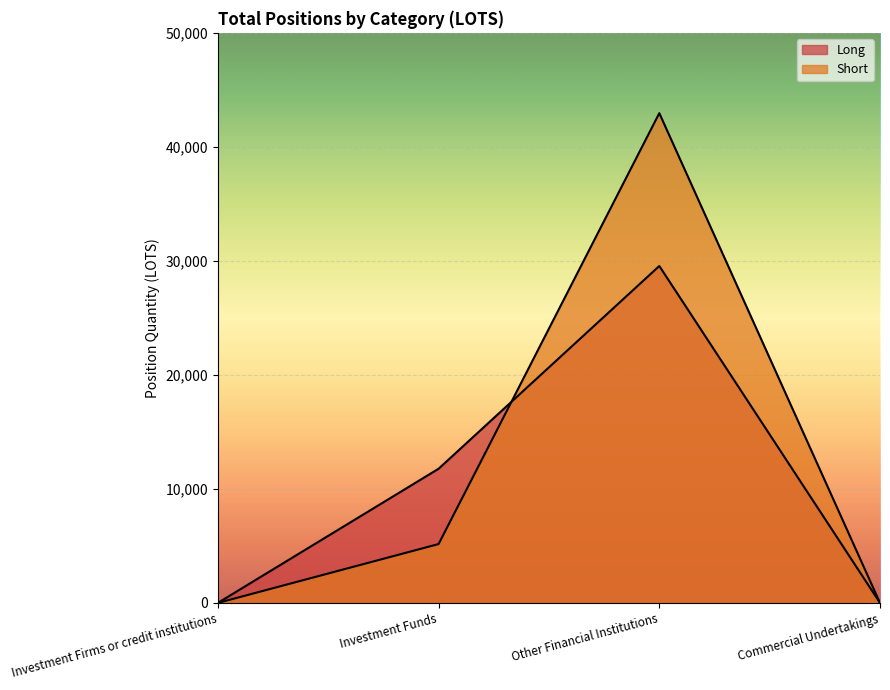

How many lines are shown in the chart?

2